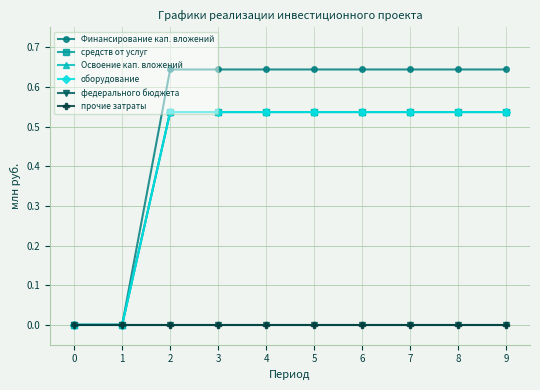

Reading right to left, list all the values displayed in this chart.

Финансирование кап. вложений: 0.6	0.6	0.6	0.6	0.6	0.6	0.6	0.6	0.0	0.0
средств от услуг: 0.5	0.5	0.5	0.5	0.5	0.5	0.5	0.5	0.0	0.0
Освоение кап. вложений: 0.5	0.5	0.5	0.5	0.5	0.5	0.5	0.5	0.0	0.0
оборудование: 0.5	0.5	0.5	0.5	0.5	0.5	0.5	0.5	0.0	0.0
федерального бюджета: 0.0	0.0	0.0	0.0	0.0	0.0	0.0	0.0	0.0	0.0
прочие затраты: 0.0	0.0	0.0	0.0	0.0	0.0	0.0	0.0	0.0	0.0